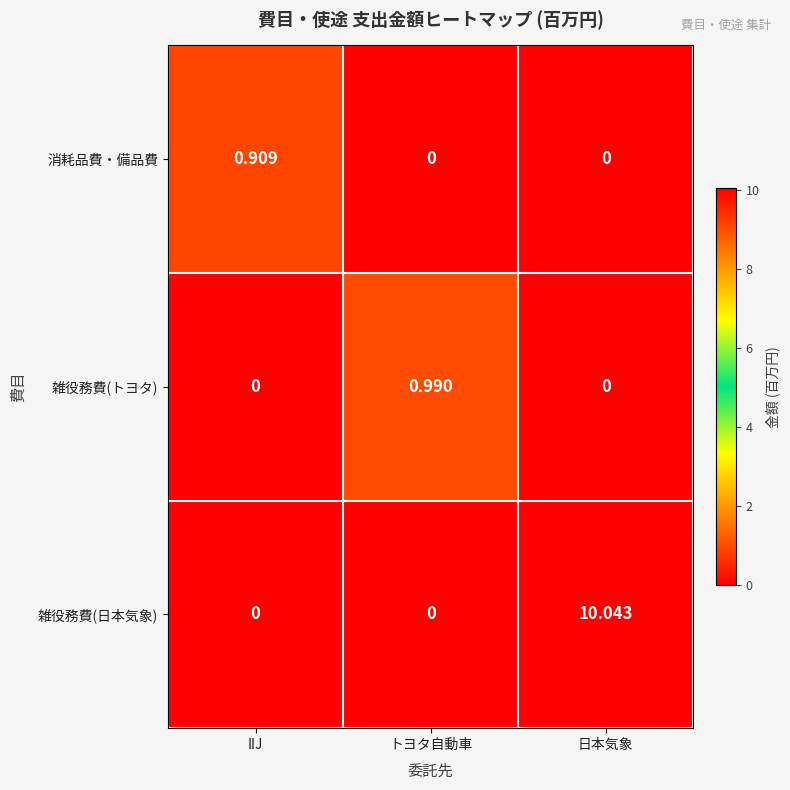

Which series has the largest range (max minus min)?

雑役務費(日本気象)